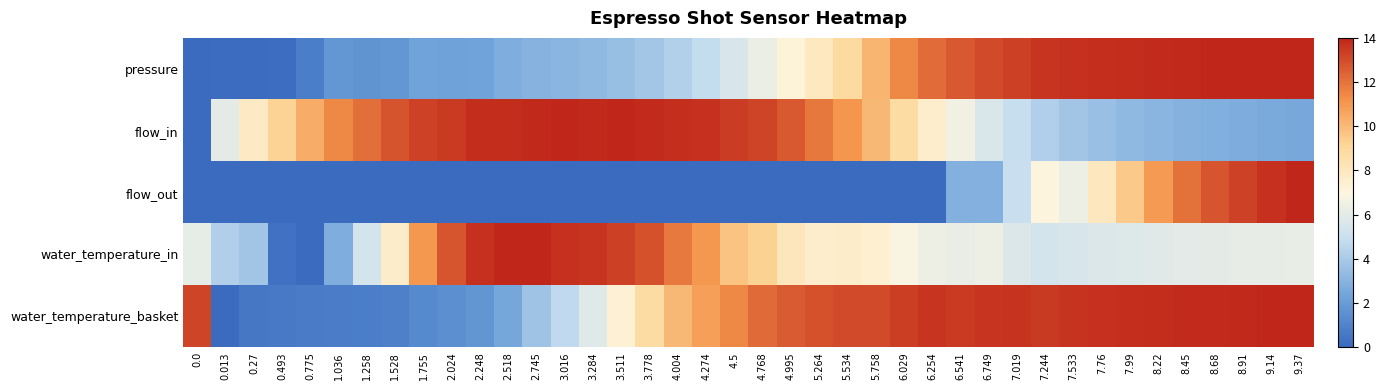

Reading right to left, list all the values displayed in this chart.

pressure: 9.37=14.0	9.14=14.0	8.91=14.0	8.68=14.0	8.45=13.9	8.22=13.9	7.99=13.8	7.76=13.7	7.533=13.7	7.244=13.6	7.019=13.3	6.749=13.0	6.541=12.7	6.254=12.1	6.029=11.4	5.758=10.2	5.534=8.9	5.264=8.0	4.995=7.2	4.768=6.3	4.5=5.6	4.274=4.8	4.004=4.3	3.778=3.8	3.511=3.5	3.284=3.2	3.016=3.1	2.745=3.0	2.518=2.8	2.248=2.3	2.024=2.3	1.755=2.3	1.528=1.8	1.258=1.7	1.036=1.9	0.775=0.8	0.493=0.1	0.27=0.1	0.013=0.1	0.0=0.0
flow_in: 9.37=2.6	9.14=2.6	8.91=2.7	8.68=2.8	8.45=2.9	8.22=3.1	7.99=3.3	7.76=3.5	7.533=3.8	7.244=4.3	7.019=4.9	6.749=5.6	6.541=6.5	6.254=7.6	6.029=8.8	5.758=10.0	5.534=11.1	5.264=11.9	4.995=12.6	4.768=13.2	4.5=13.4	4.274=13.7	4.004=13.8	3.778=13.9	3.511=14.0	3.284=13.9	3.016=14.0	2.745=13.9	2.518=13.8	2.248=13.8	2.024=13.5	1.755=13.2	1.528=12.8	1.258=12.1	1.036=11.4	0.775=10.4	0.493=9.2	0.27=7.8	0.013=6.1	0.0=0.0
flow_out: 9.37=14.0	9.14=13.7	8.91=13.3	8.68=12.8	8.45=12.0	8.22=10.9	7.99=9.5	7.76=8.0	7.533=6.3	7.244=7.1	7.019=5.0	6.749=2.8	6.541=2.8	6.254=0.0	6.029=0.0	5.758=0.0	5.534=0.0	5.264=0.0	4.995=0.0	4.768=0.0	4.5=0.0	4.274=0.0	4.004=0.0	3.778=0.0	3.511=0.0	3.284=0.0	3.016=0.0	2.745=0.0	2.518=0.0	2.248=0.0	2.024=0.0	1.755=0.0	1.528=0.0	1.258=0.0	1.036=0.0	0.775=0.0	0.493=0.0	0.27=0.0	0.013=0.0	0.0=0.0
water_temperature_in: 9.37=6.2	9.14=6.2	8.91=6.1	8.68=6.0	8.45=6.0	8.22=5.9	7.99=5.8	7.76=5.7	7.533=5.6	7.244=5.4	7.019=5.7	6.749=6.4	6.541=6.2	6.254=6.4	6.029=6.9	5.758=7.4	5.534=7.7	5.264=7.6	4.995=8.1	4.768=9.3	4.5=9.7	4.274=11.0	4.004=11.9	3.778=12.9	3.511=13.3	3.284=13.6	3.016=13.7	2.745=14.0	2.518=14.0	2.248=13.7	2.024=12.8	1.755=11.0	1.528=7.7	1.258=5.4	1.036=2.7	0.775=0.0	0.493=0.3	0.27=3.8	0.013=4.2	0.0=6.1
water_temperature_basket: 9.37=14.0	9.14=14.0	8.91=13.9	8.68=13.9	8.45=13.8	8.22=13.8	7.99=13.8	7.76=13.7	7.533=13.6	7.244=13.5	7.019=13.7	6.749=13.6	6.541=13.5	6.254=13.6	6.029=13.4	5.758=13.0	5.534=13.0	5.264=12.9	4.995=12.6	4.768=12.2	4.5=11.4	4.274=10.8	4.004=10.0	3.778=8.8	3.511=7.4	3.284=5.8	3.016=4.7	2.745=3.7	2.518=2.5	2.248=1.8	2.024=1.5	1.755=1.3	1.528=0.9	1.258=0.8	1.036=0.7	0.775=0.7	0.493=0.6	0.27=0.5	0.013=0.0	0.0=13.2